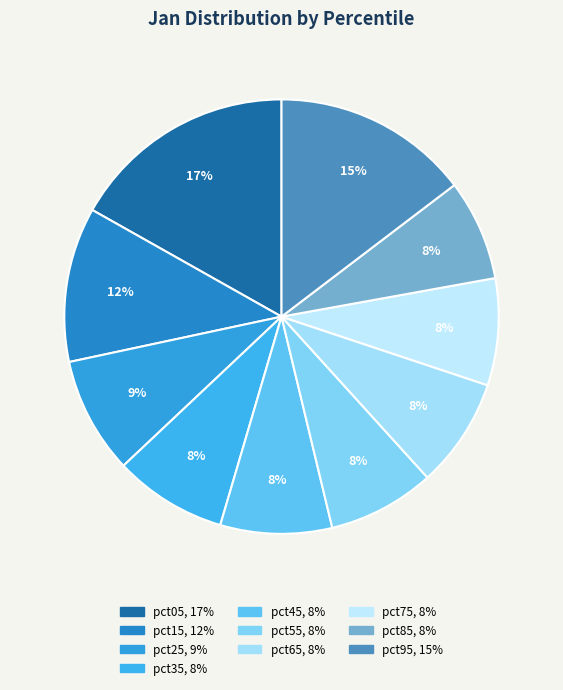

Which slice is the largest?

pct05